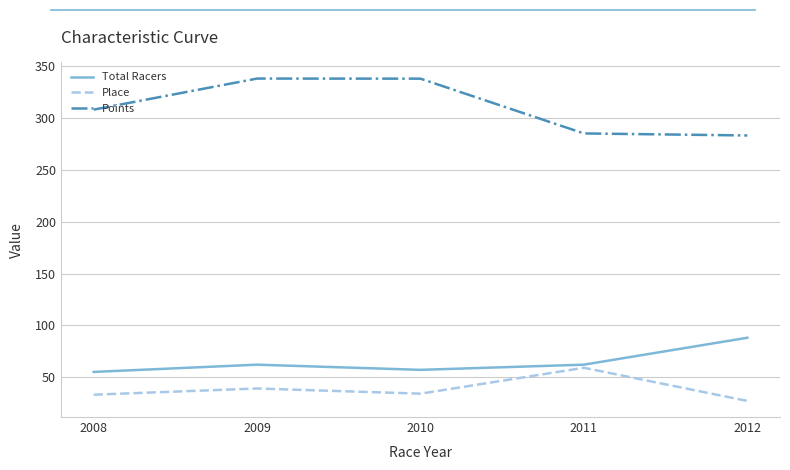

How many lines are shown in the chart?

3